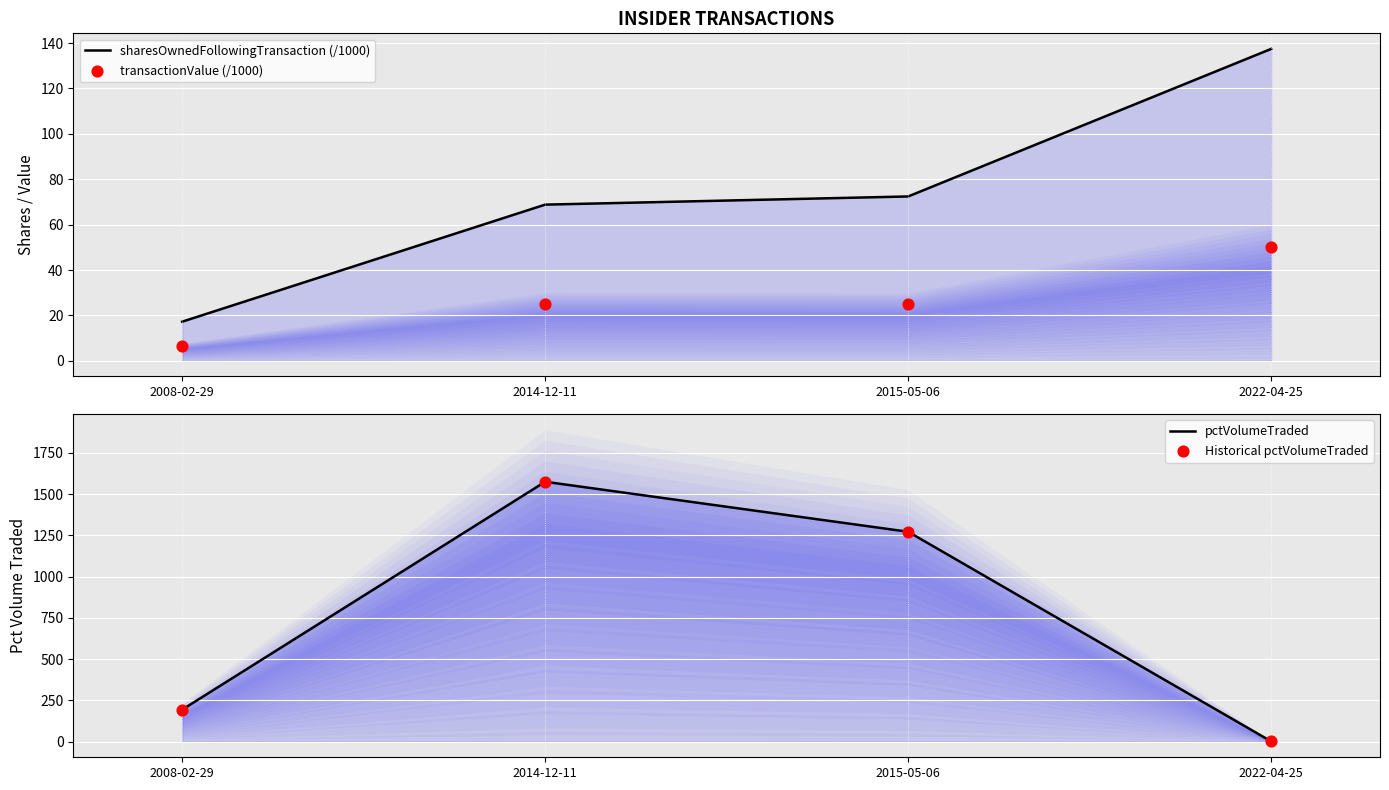

Which series contains the lowest Y value?

pctVolumeTraded